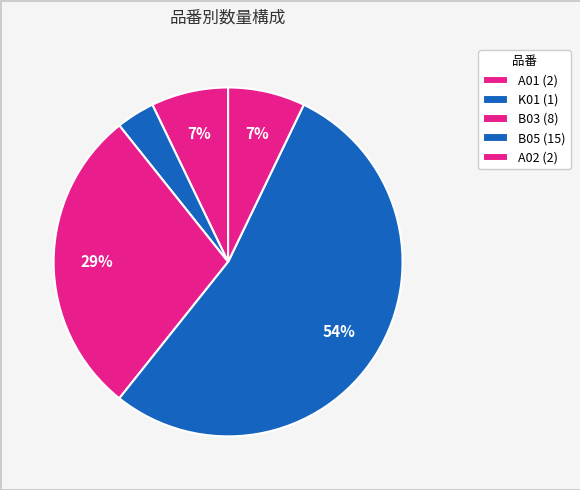

What percentage is NOT represented by A01?

92.9%